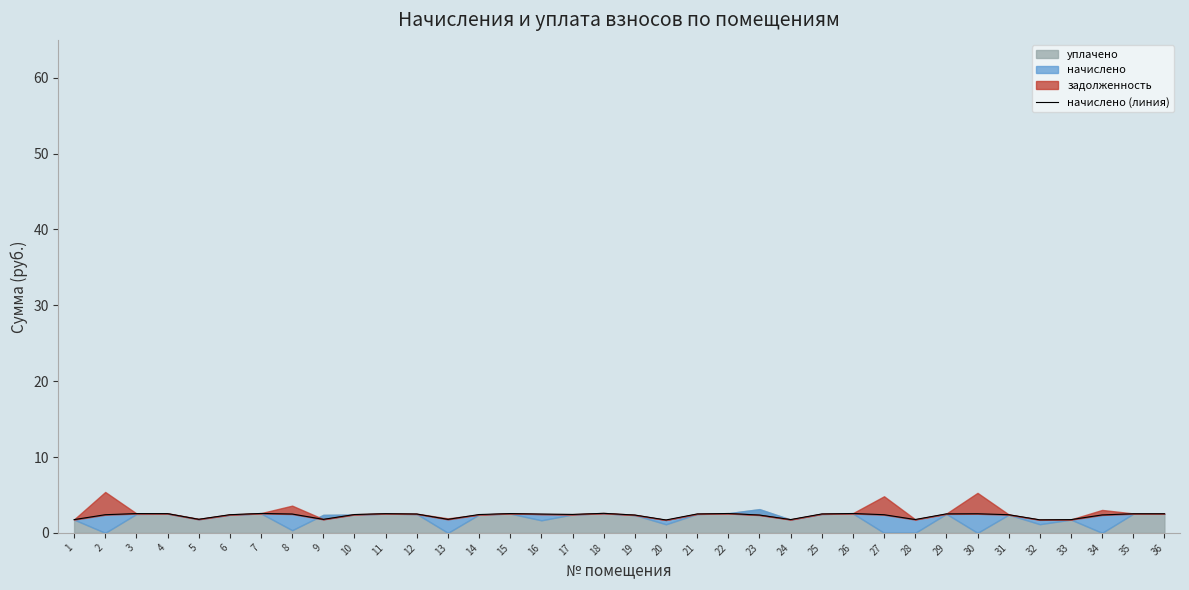

What is the change in value from 11 to 14?

-0.1